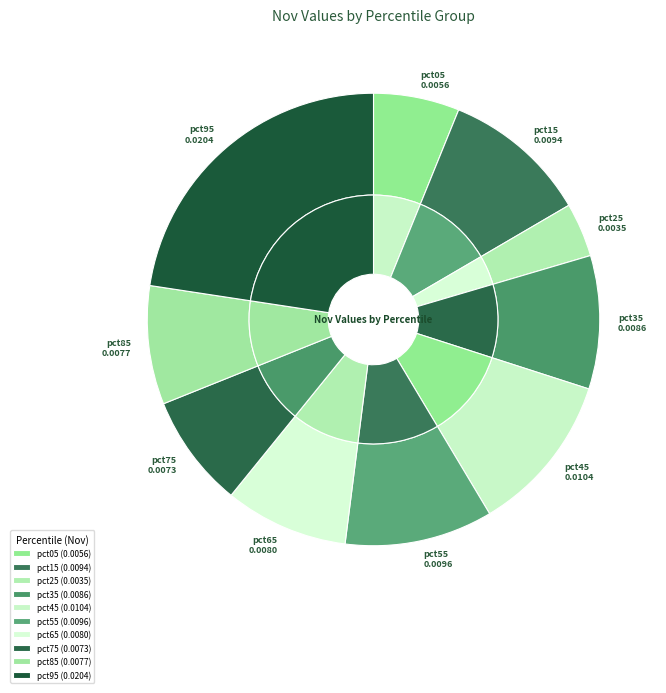

The pct55 slice represents 11% of the pie. True or false?

True